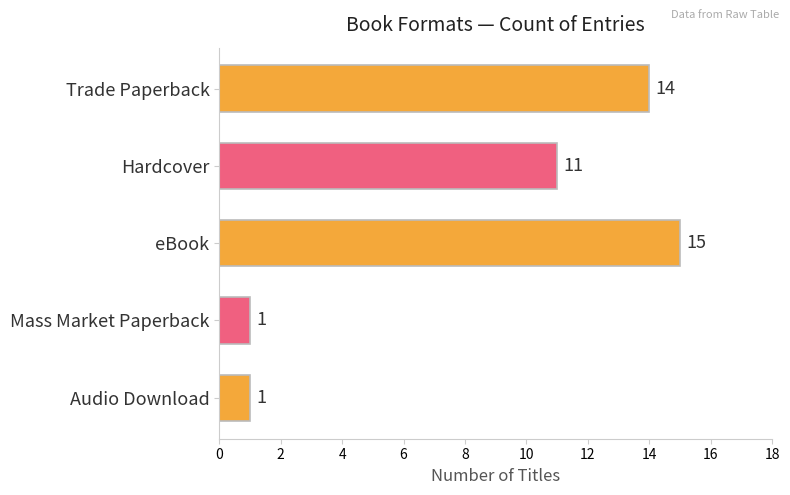

Which has a higher value, Trade Paperback or Hardcover?

Trade Paperback